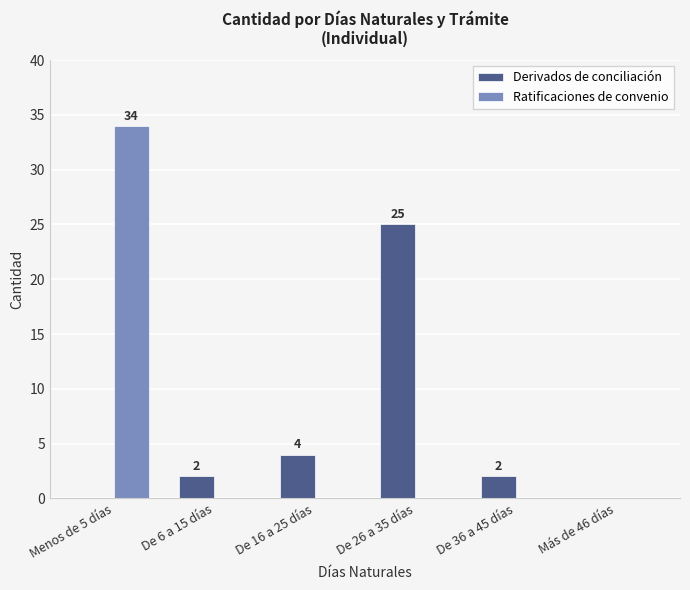

What is the sum of all Derivados de conciliación values?

33